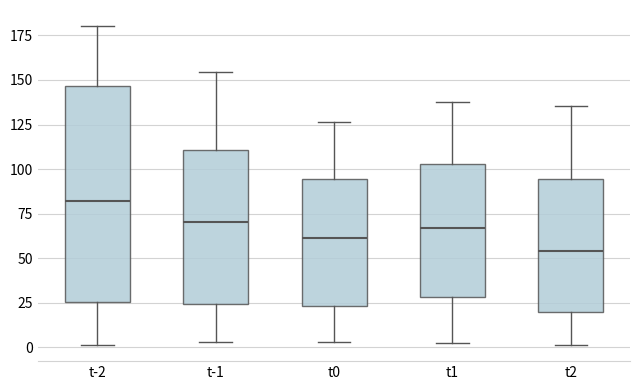

Reading left to right, read every box against the y-axis: the position of its median line, the range the box covers, and the ends of its whiskers. The values are not printed on the chart, so give them approximately, as read against the axis.

t-2: median 80, box 25 to 145, whiskers 0 to 180
t-1: median 70, box 25 to 110, whiskers 5 to 155
t0: median 60, box 25 to 95, whiskers 5 to 125
t1: median 65, box 30 to 105, whiskers 5 to 140
t2: median 55, box 20 to 95, whiskers 0 to 135